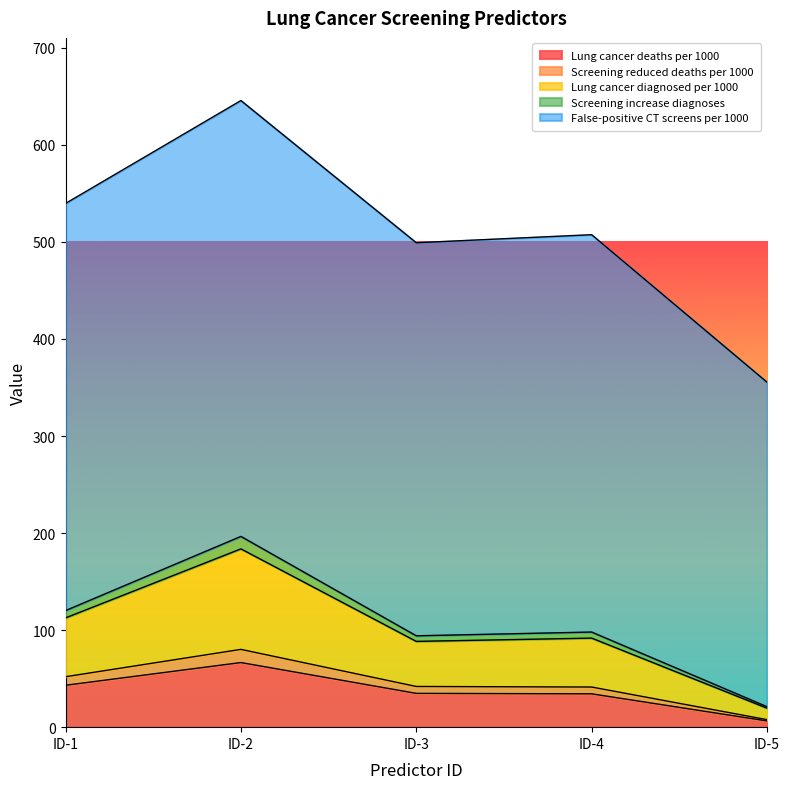

True or false: Screening increase diagnoses and Screening reduced deaths per 1000 intersect in this chart.

False